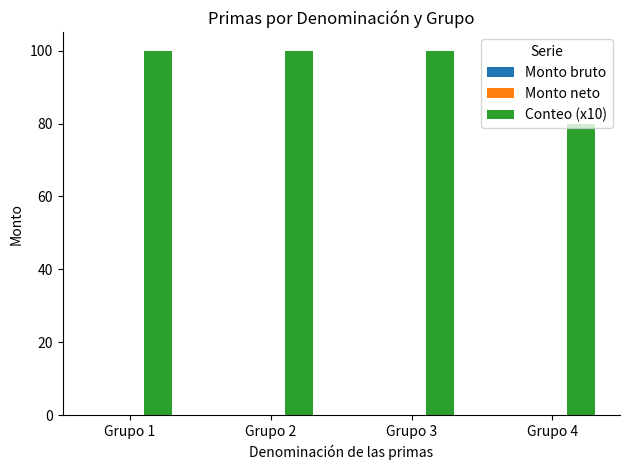

Is it true that the value at Grupo 4 is 32?

False